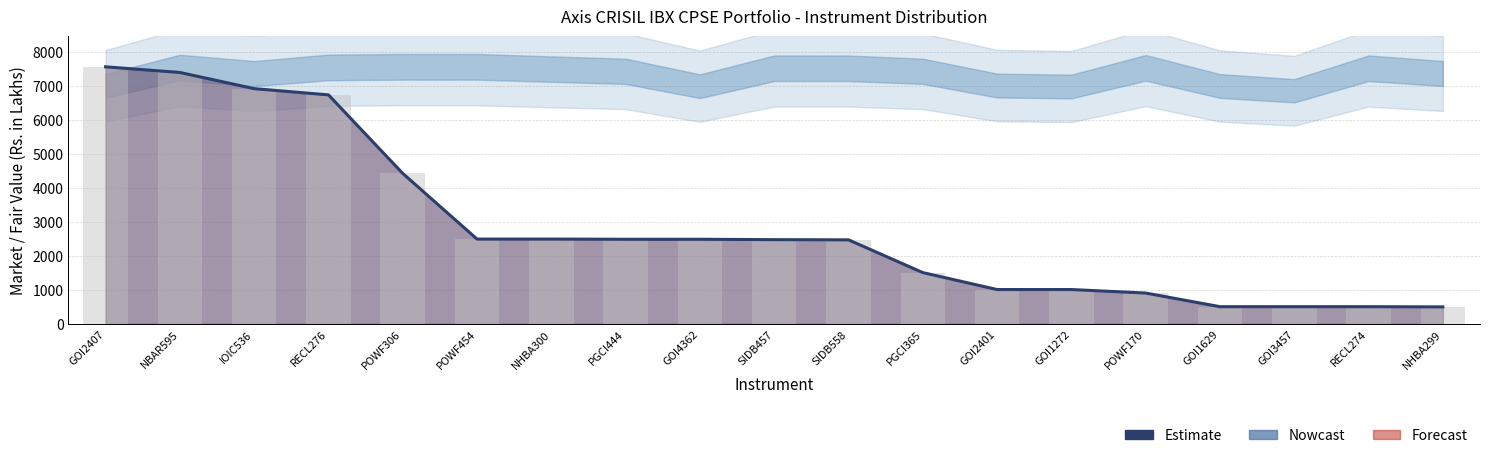

Are the bars grouped side by side (vs. stacked)?

No